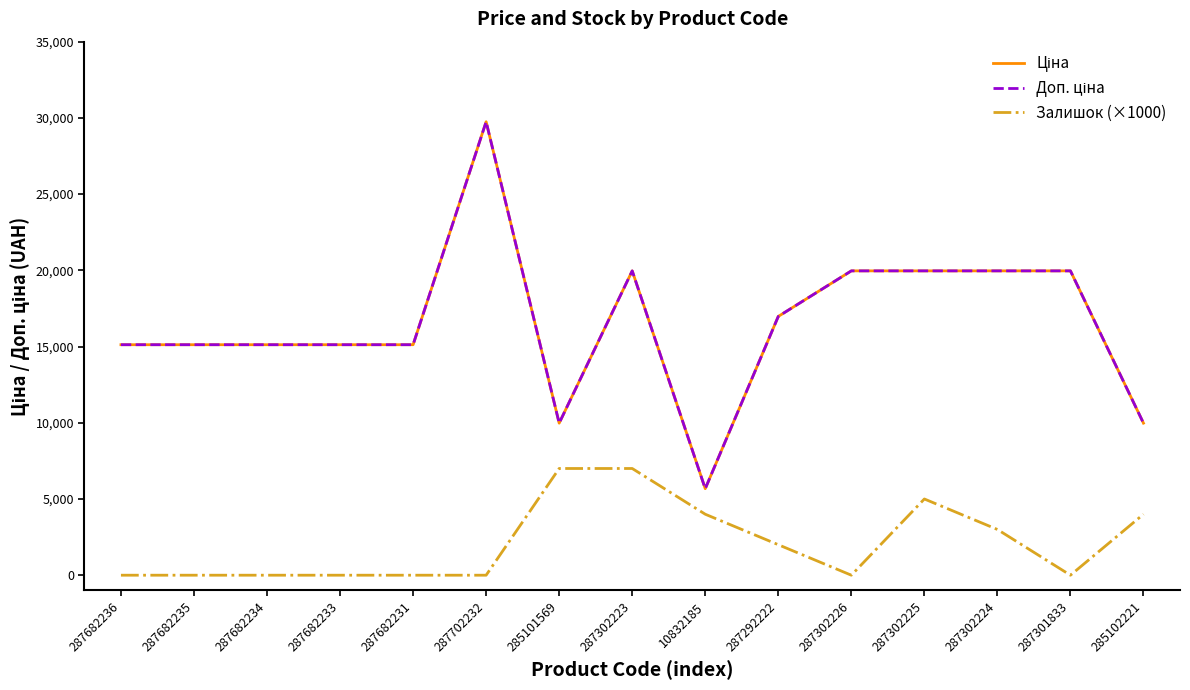

At which label does Доп. ціна first exceed 15120?

287702232